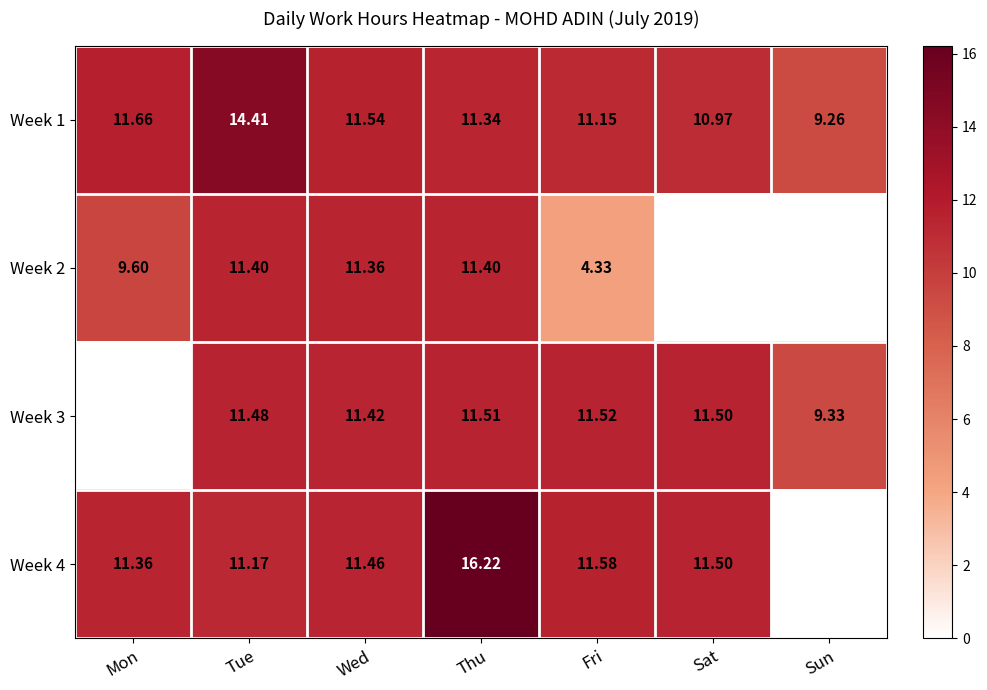

Rank the categories by Week 1 value from lowest to highest.

Sun, Sat, Fri, Thu, Wed, Mon, Tue